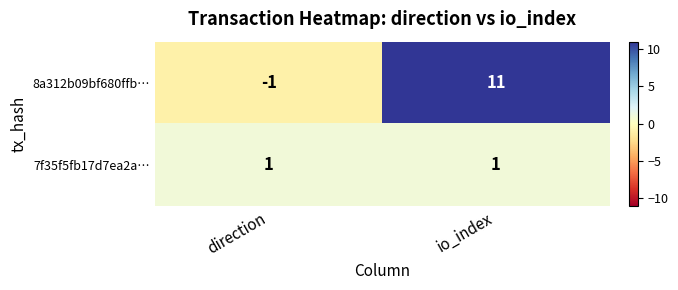

Rank the series by their maximum value, from lowest to highest.

7f35f5fb17d7ea2a…, 8a312b09bf680ffb…